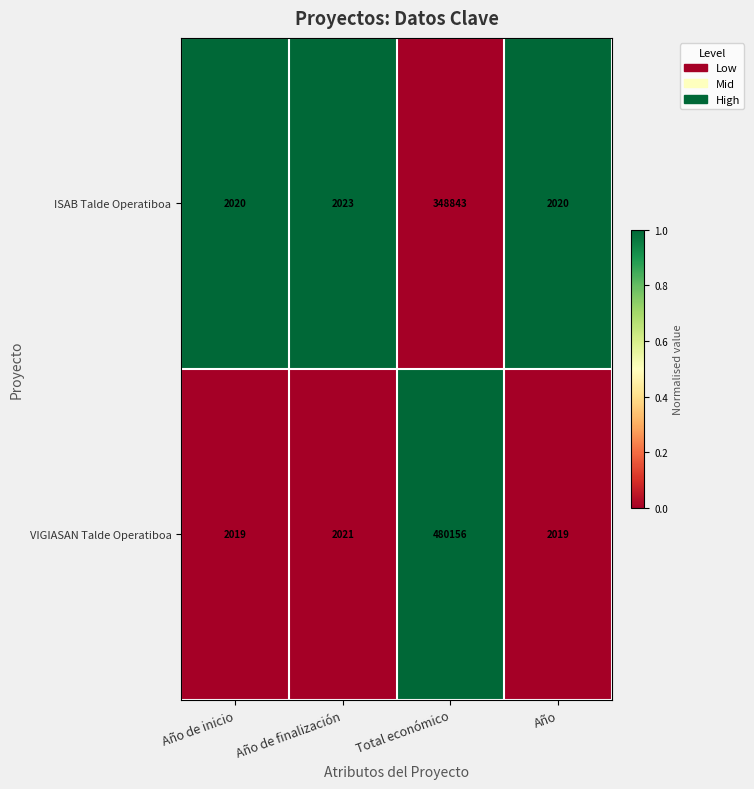

True or false: VIGIASAN Talde Operatiboa has a value of 795471 at Total económico.

False